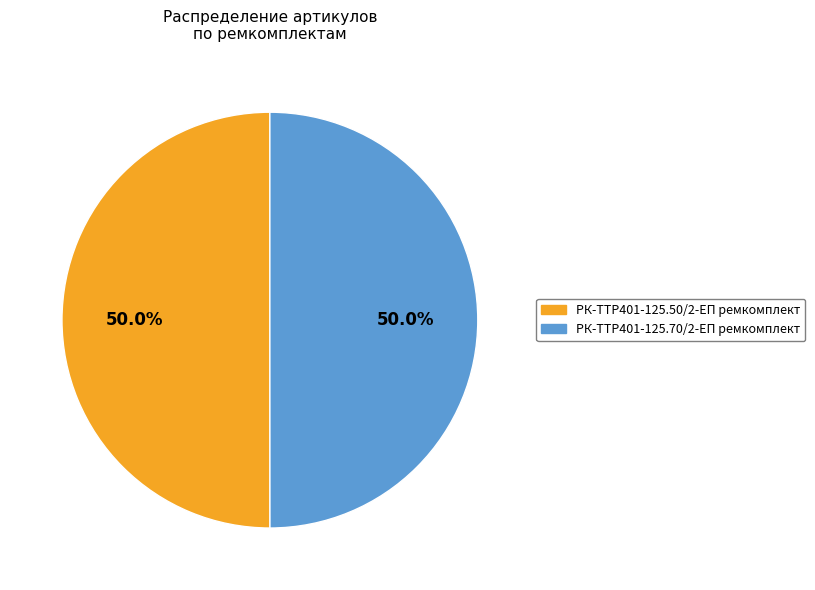

What is the ratio of the value at РК-TTР401-125.50/2-ЕП ремкомплект to the value at РК-TTР401-125.70/2-ЕП ремкомплект?

1.0